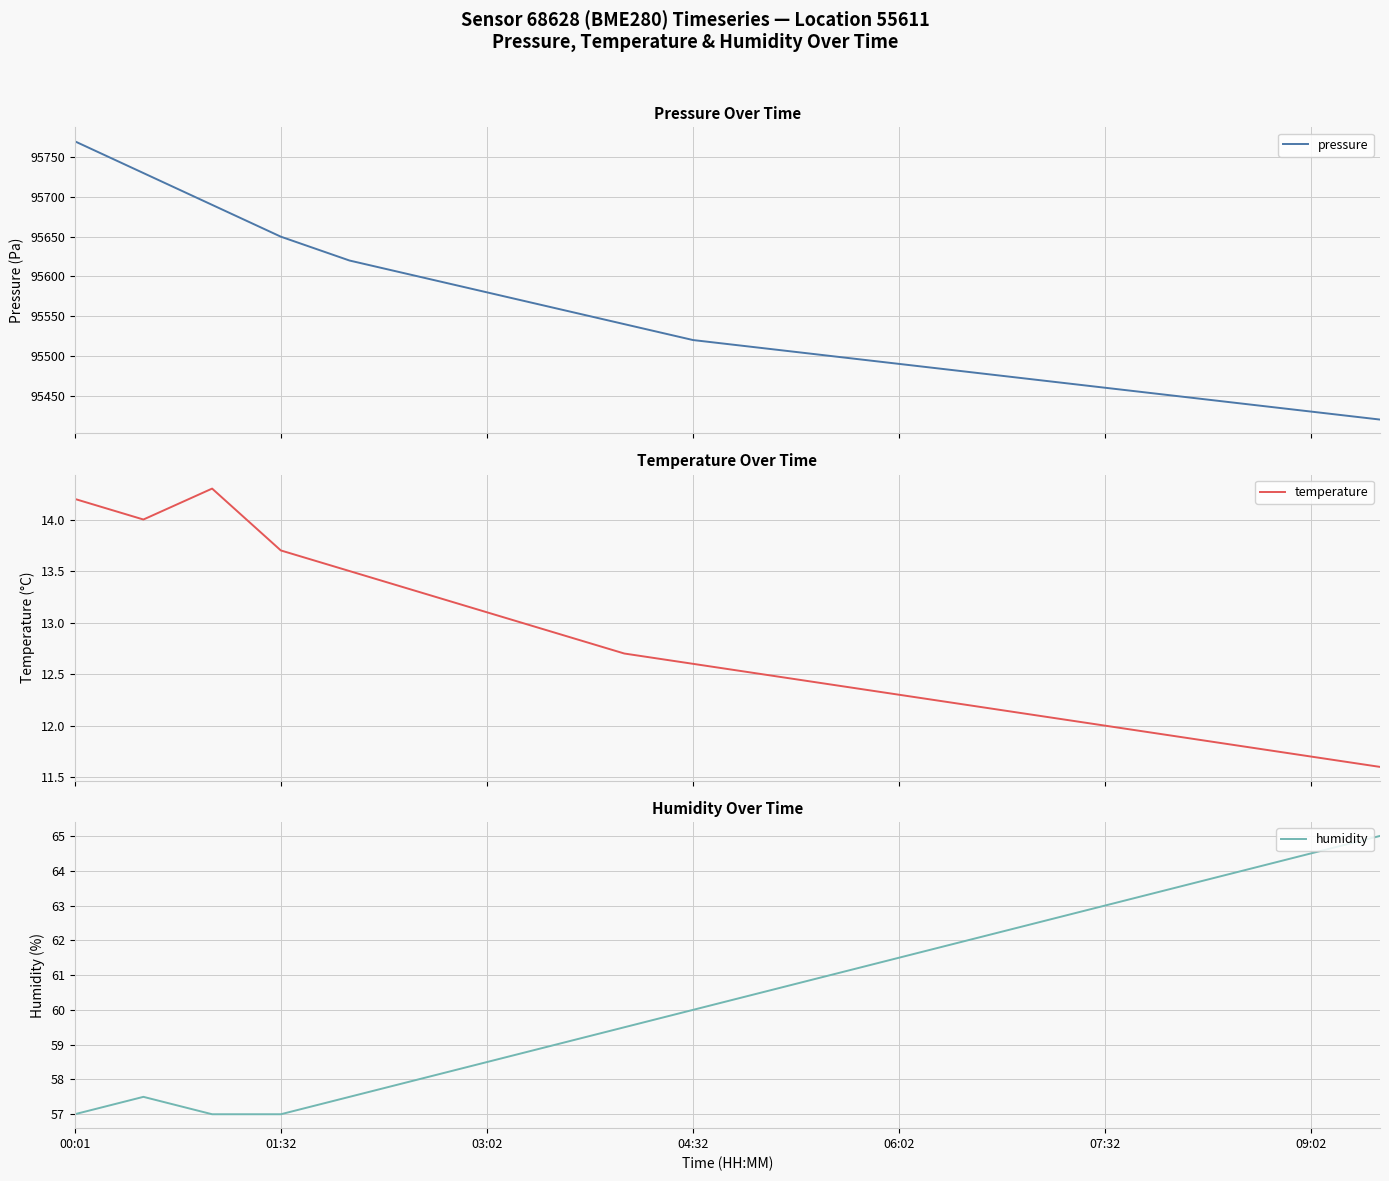

At which label does temperature first exceed 12?

00:01